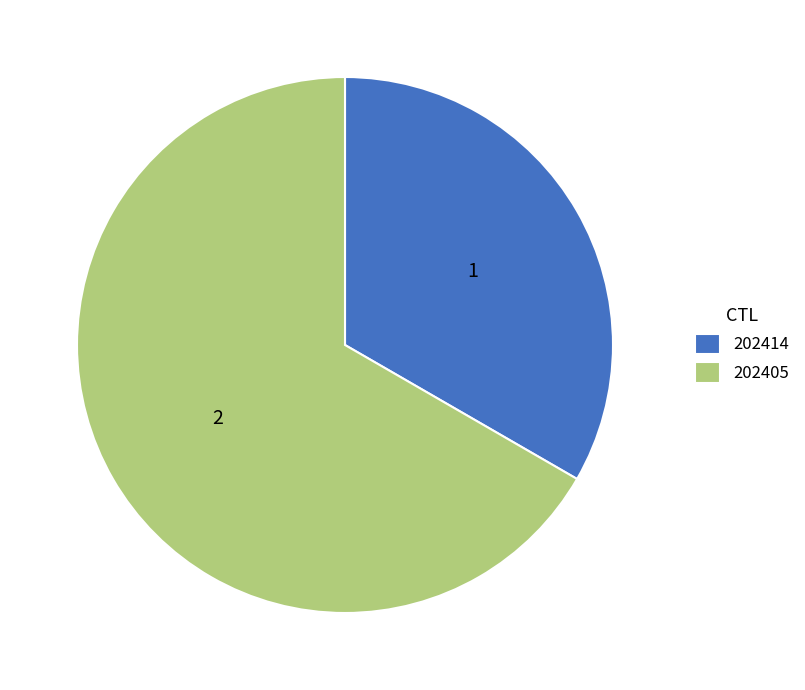

Is there any slice that represents more than half of the pie?

Yes